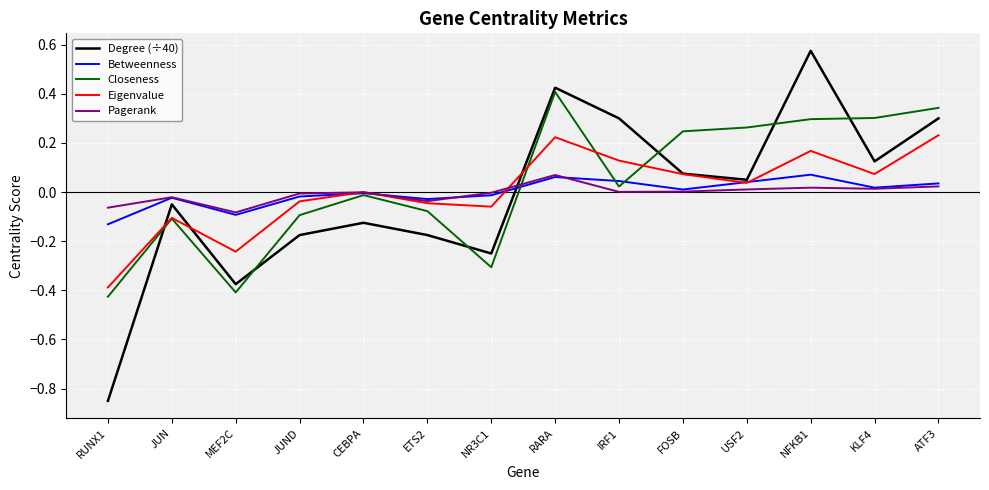

At which label does Degree (÷40) reach its minimum?

RUNX1